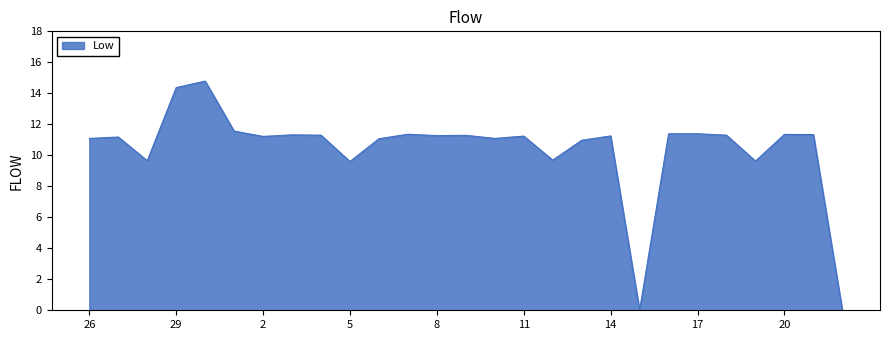

What is the greatest value displayed?

14.8